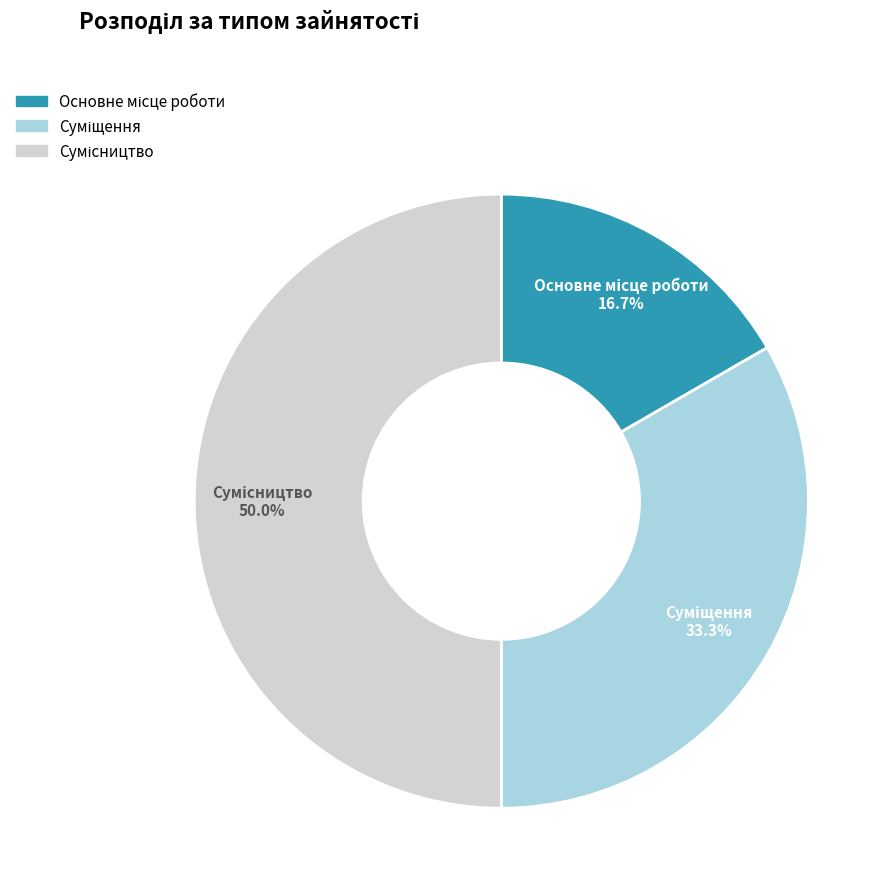

Which has a higher value, Суміщення or Основне місце роботи?

Суміщення